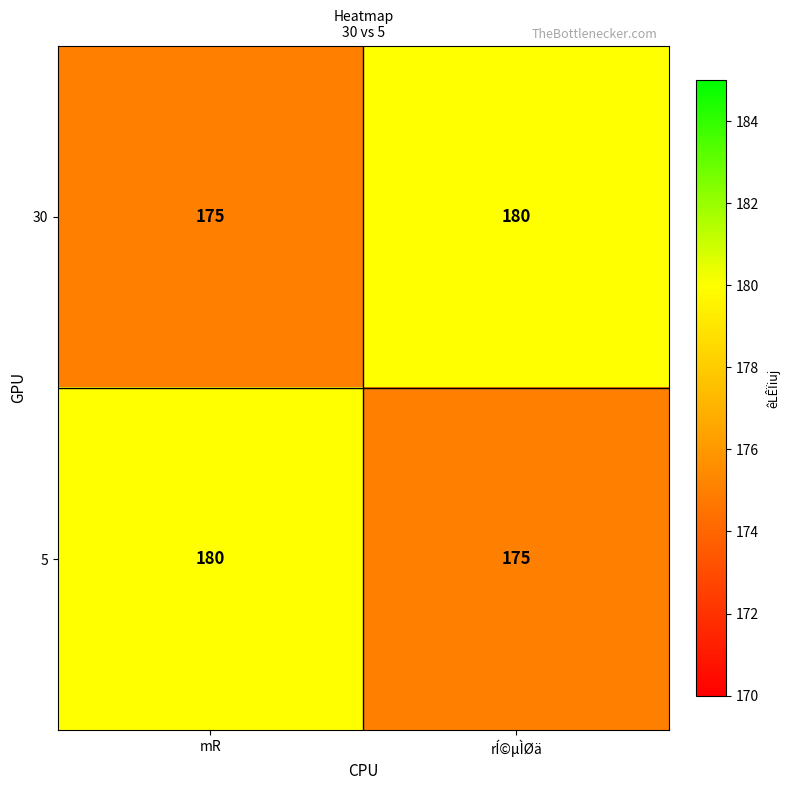

What is the sum of all 30 values?

355